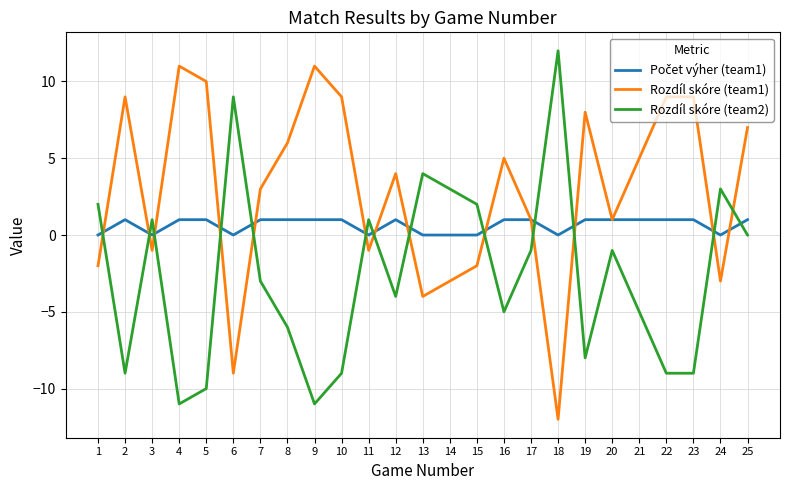

After their last crossing, which series has the higher values: Rozdíl skóre (team1) or Rozdíl skóre (team2)?

Rozdíl skóre (team1)